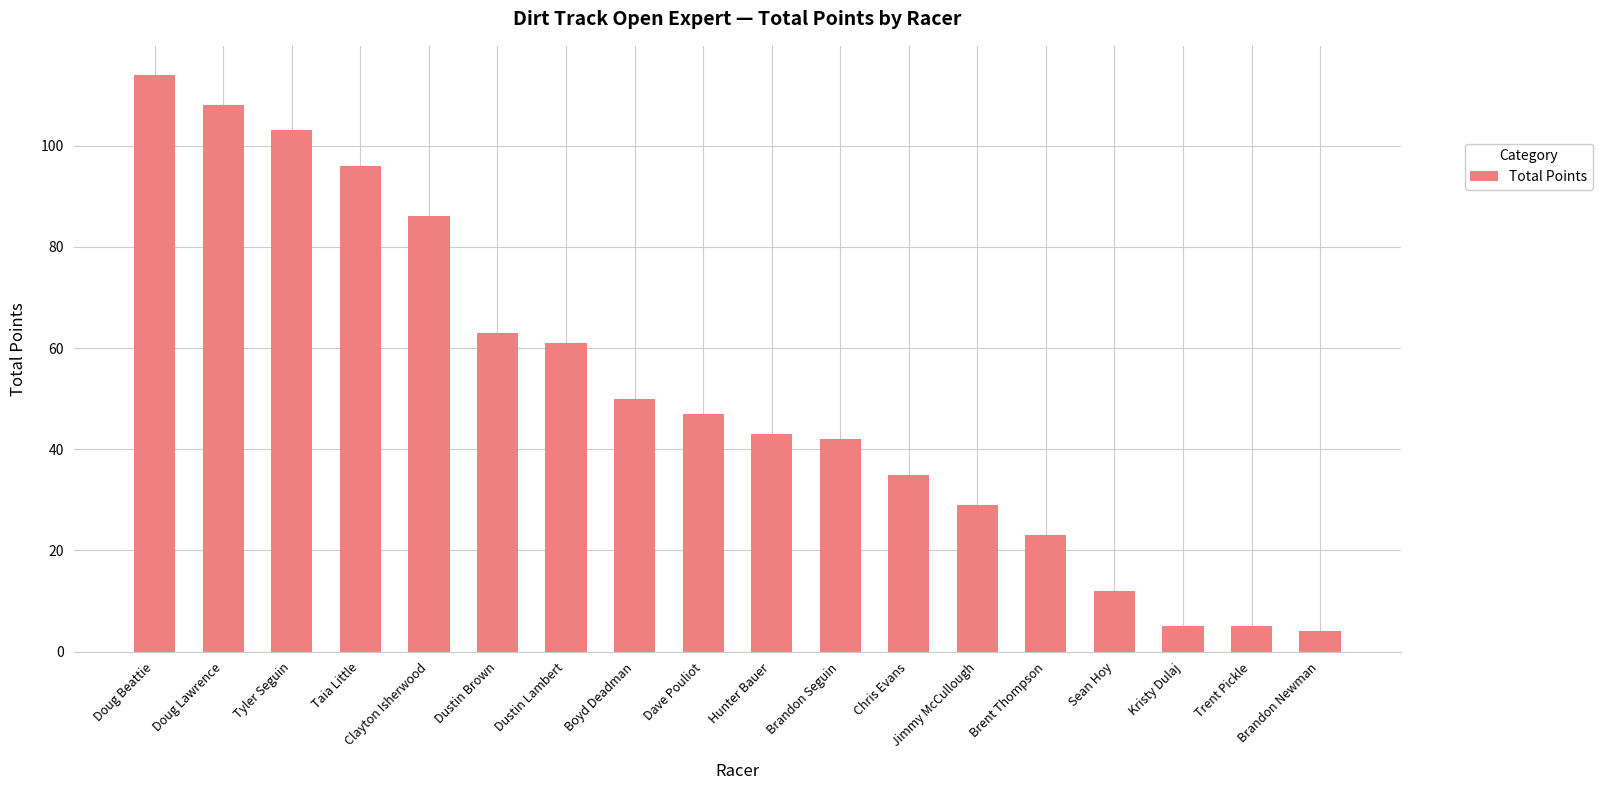

Are the bars grouped side by side (vs. stacked)?

No